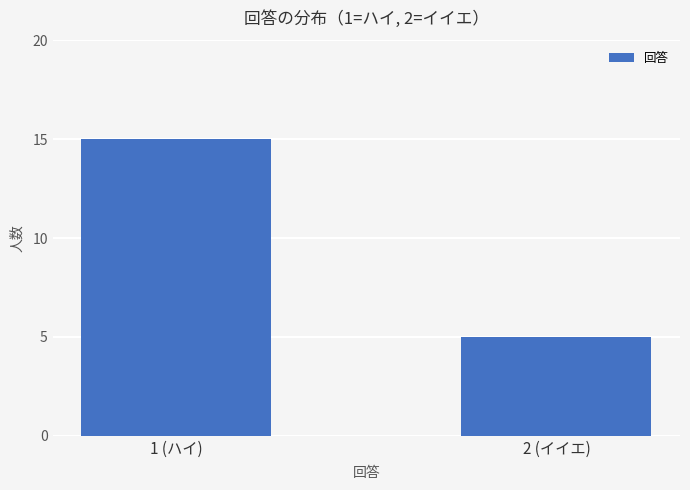

What is the change in value from 1 (ハイ) to 2 (イイエ)?

-10